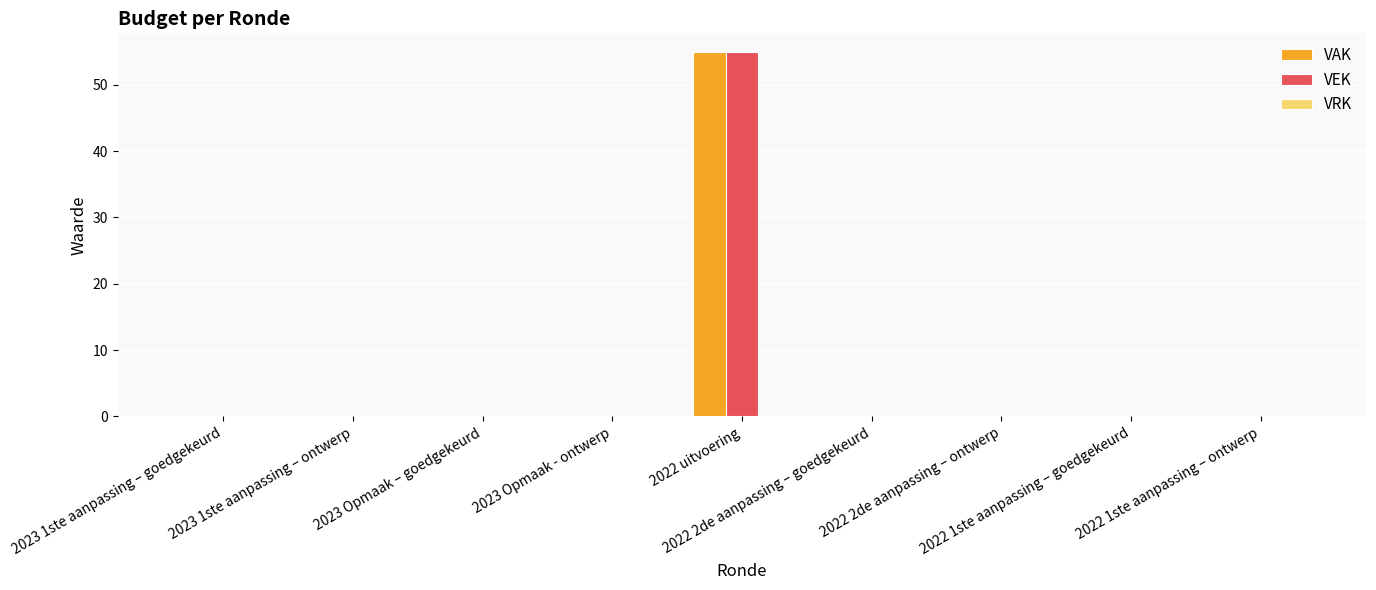

Are the bars horizontal?

No